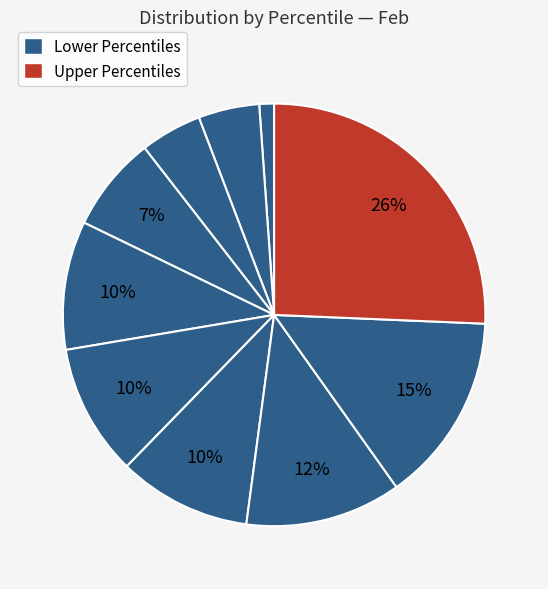

Count the number of slices in the pie.

10